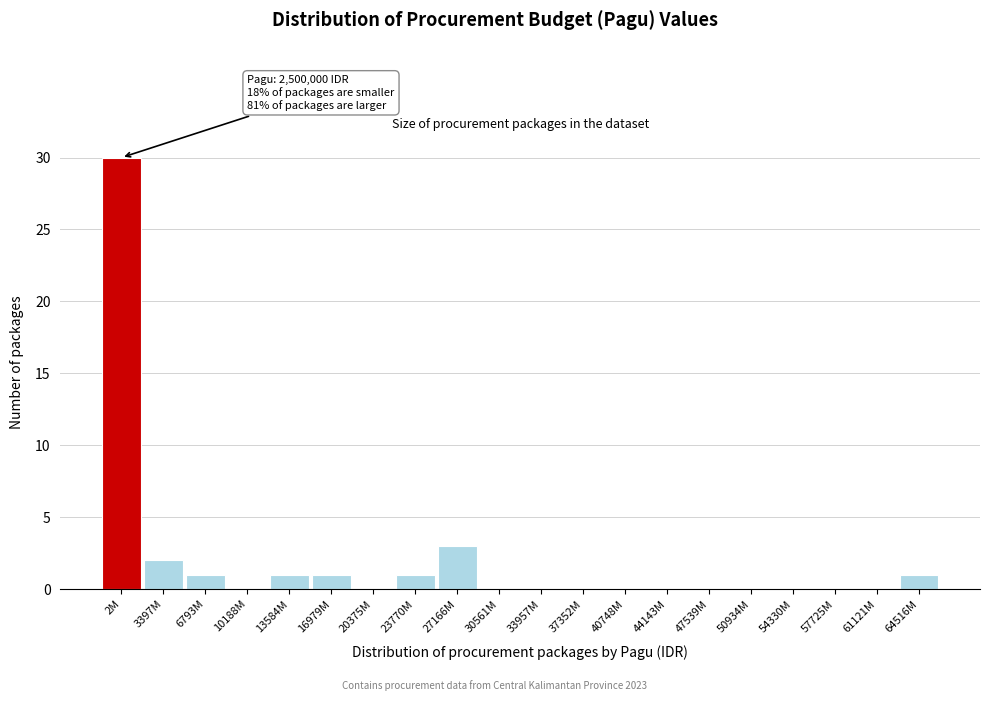

Reading left to right, extract all data points from this chart.

2M=30	3397M=2	6793M=1	10188M=0	13584M=1	16979M=1	20375M=0	23770M=1	27166M=3	30561M=0	33957M=0	37352M=0	40748M=0	44143M=0	47539M=0	50934M=0	54330M=0	57725M=0	61121M=0	64516M=1